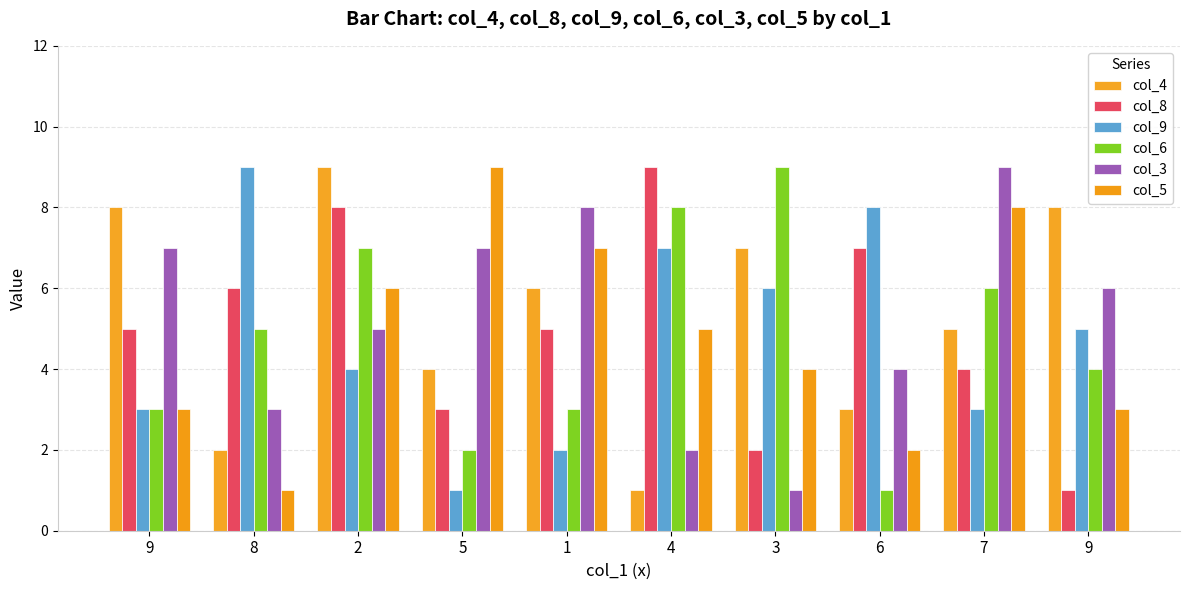

What are all the series names shown in the legend?

col_4, col_8, col_9, col_6, col_3, col_5